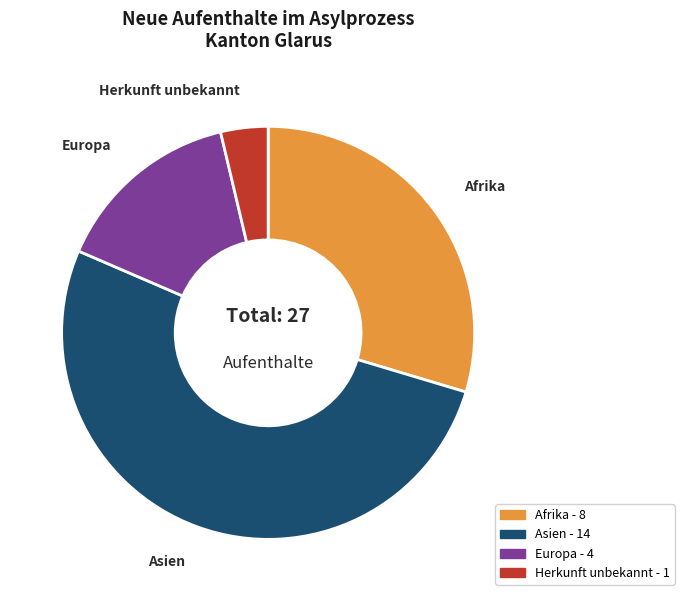

Does any single category account for the majority?

Yes